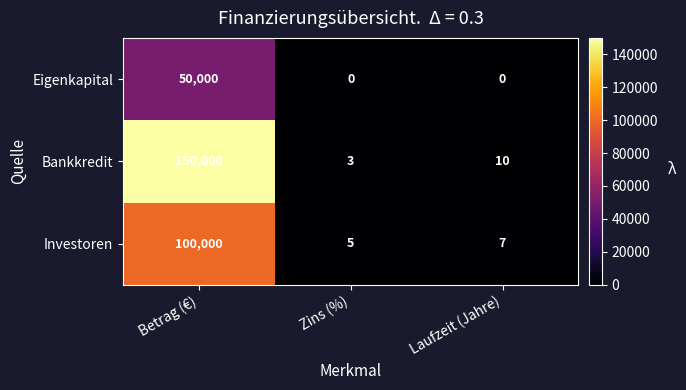

The Eigenkapital series shows 50000 at Betrag (€). True or false?

True